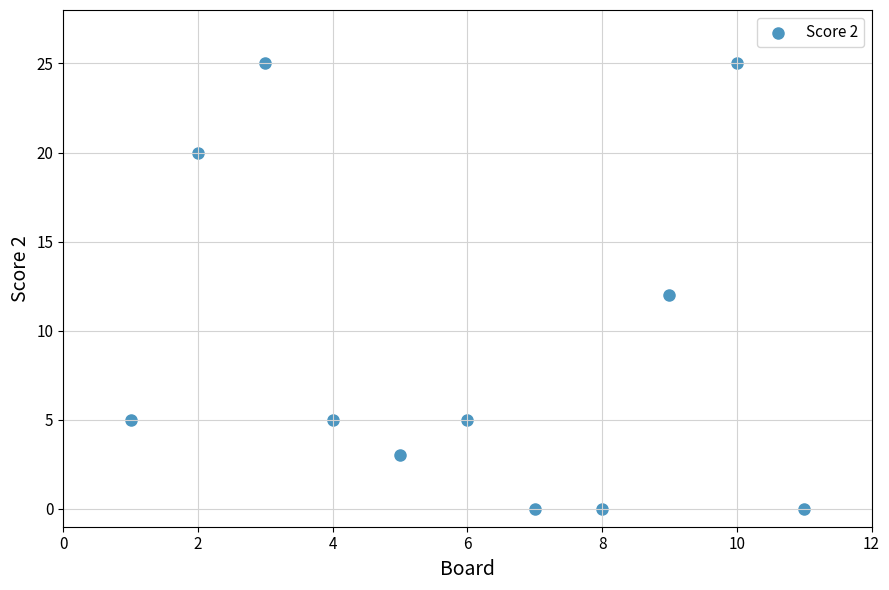

What is the average X value?

6